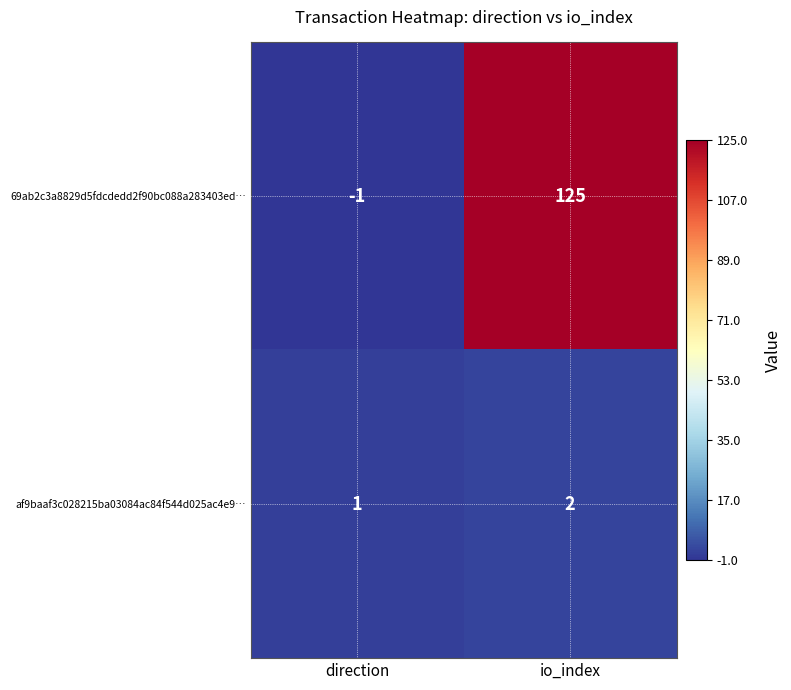

Reading left to right, transcribe all the data shown in this chart.

69ab2c3a8829d5fdcdedd2f90bc088a283403ed…: -1	125
af9baaf3c028215ba03084ac84f544d025ac4e9…: 1	2